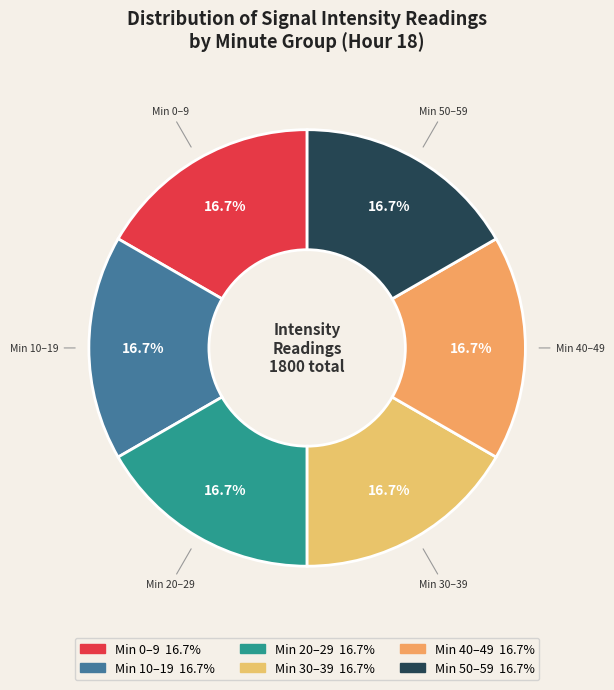

How many slices are in this pie chart?

6